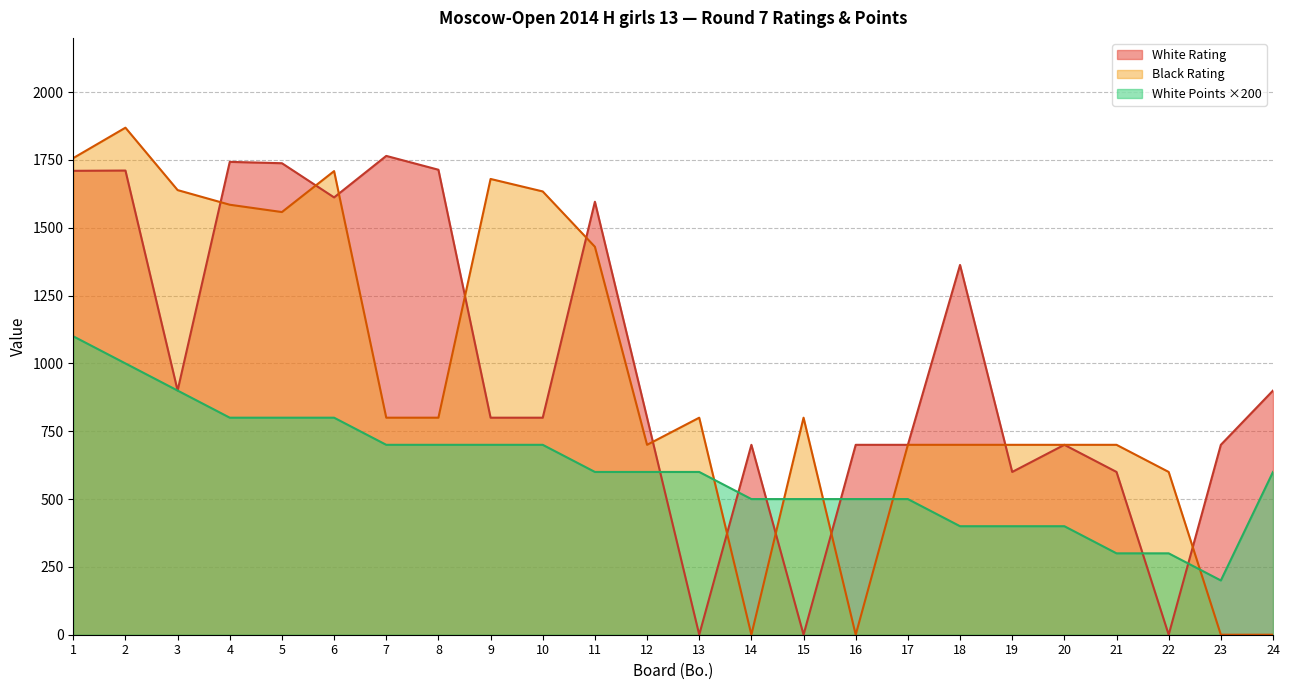

At which label is White Points closest to 650?

7